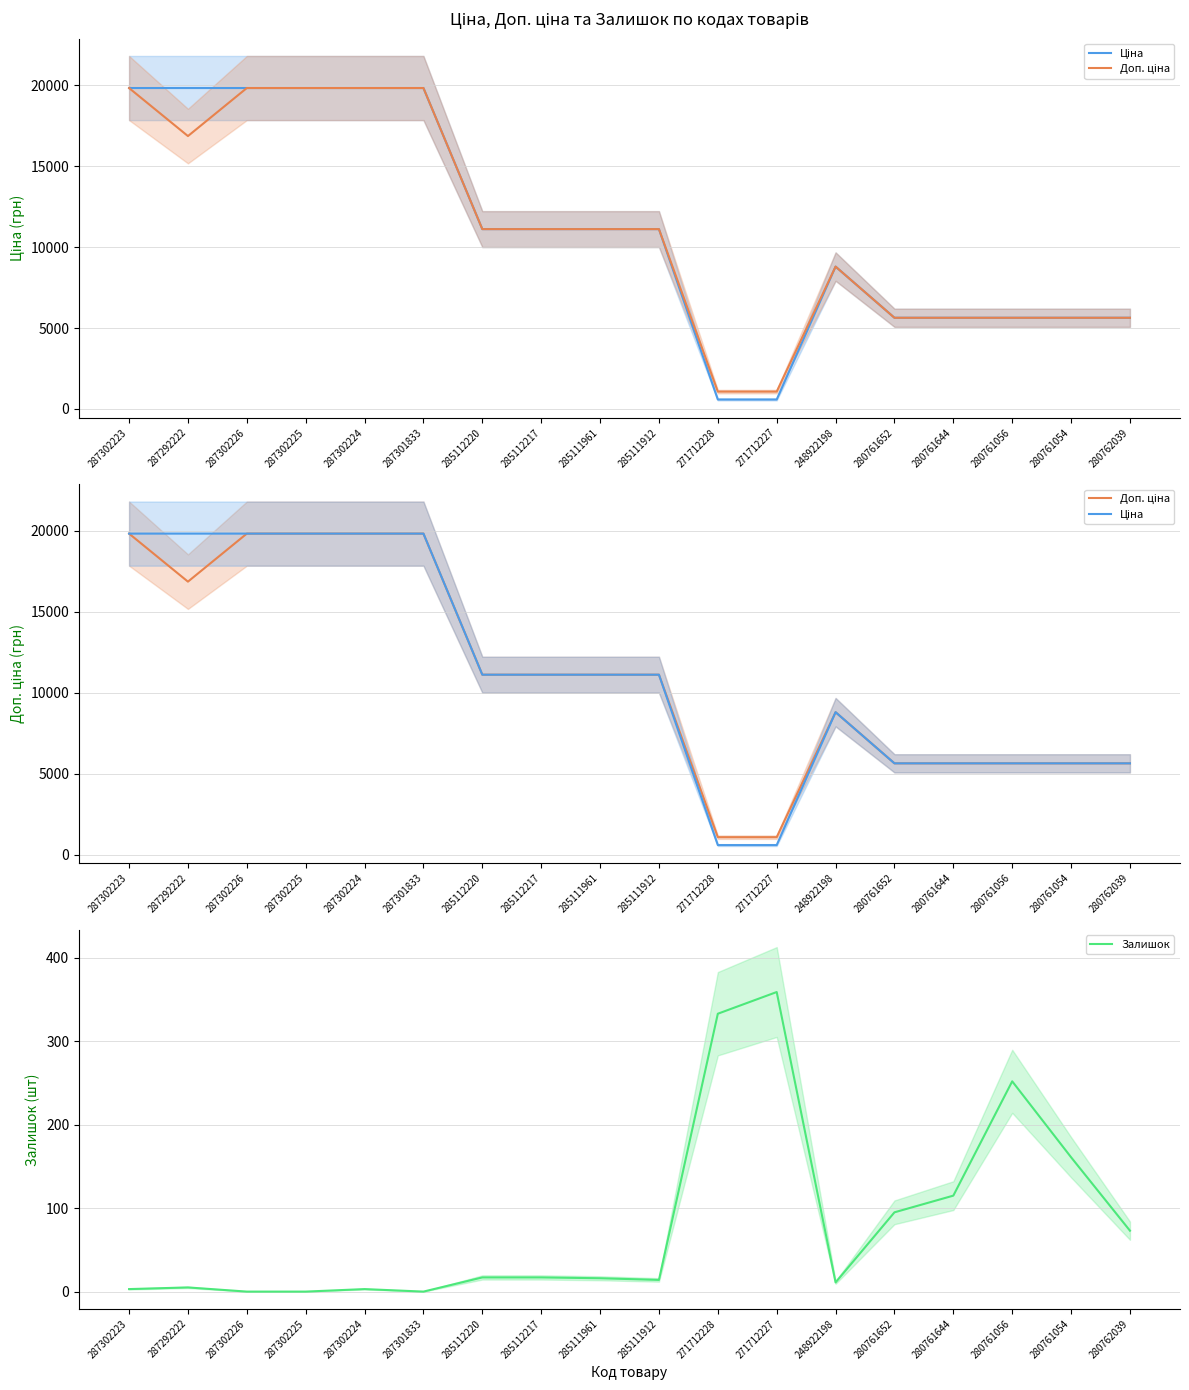

What position from the right is 287302223?

18